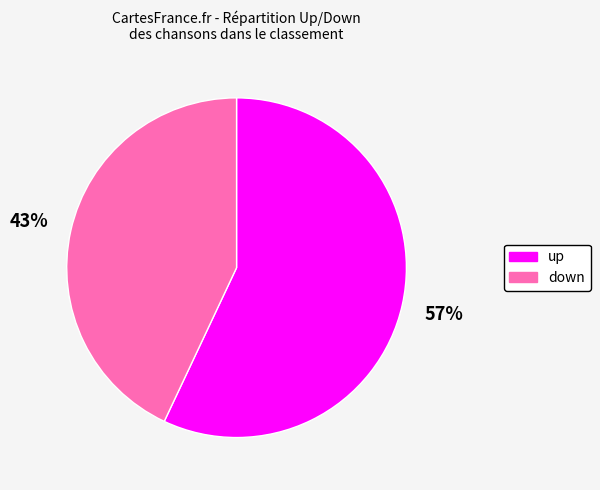

True or false: down accounts for 43% of the total.

True